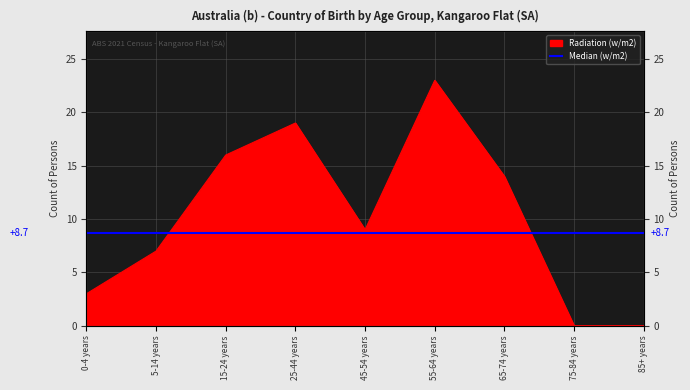

True or false: there are more than 2 points higher than both neighbors.

False